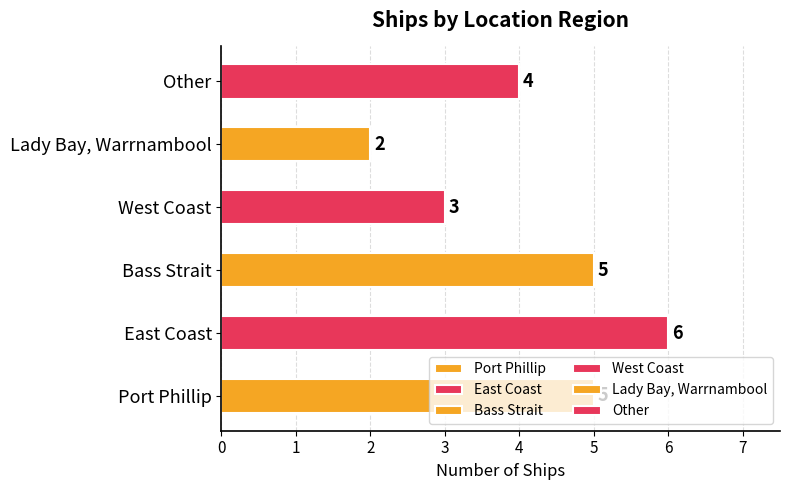

At which label is the value closest to 4?

Other